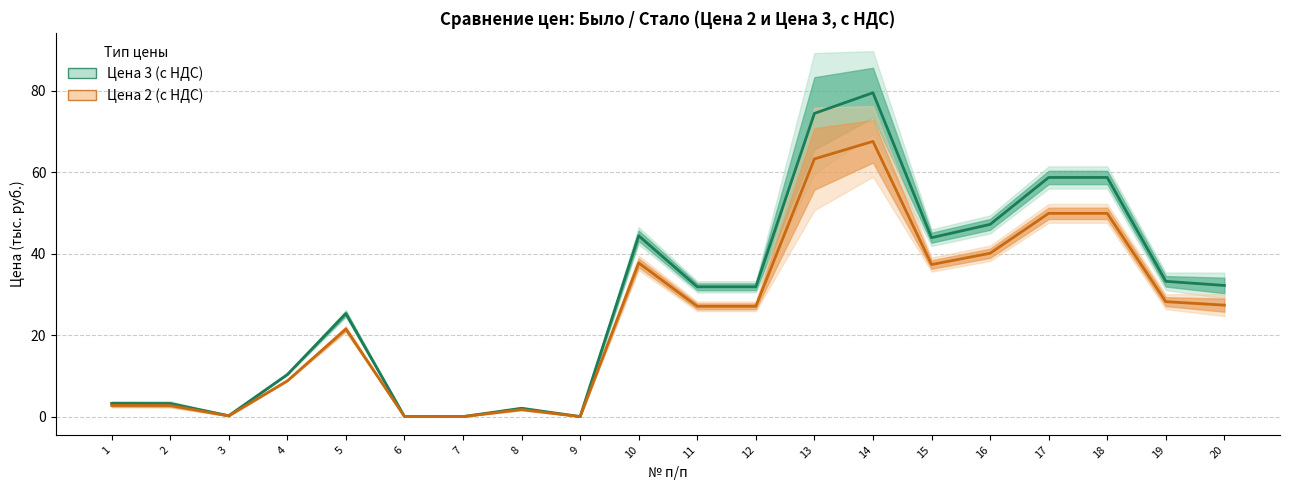

Does the chart have visible grid lines?

Yes